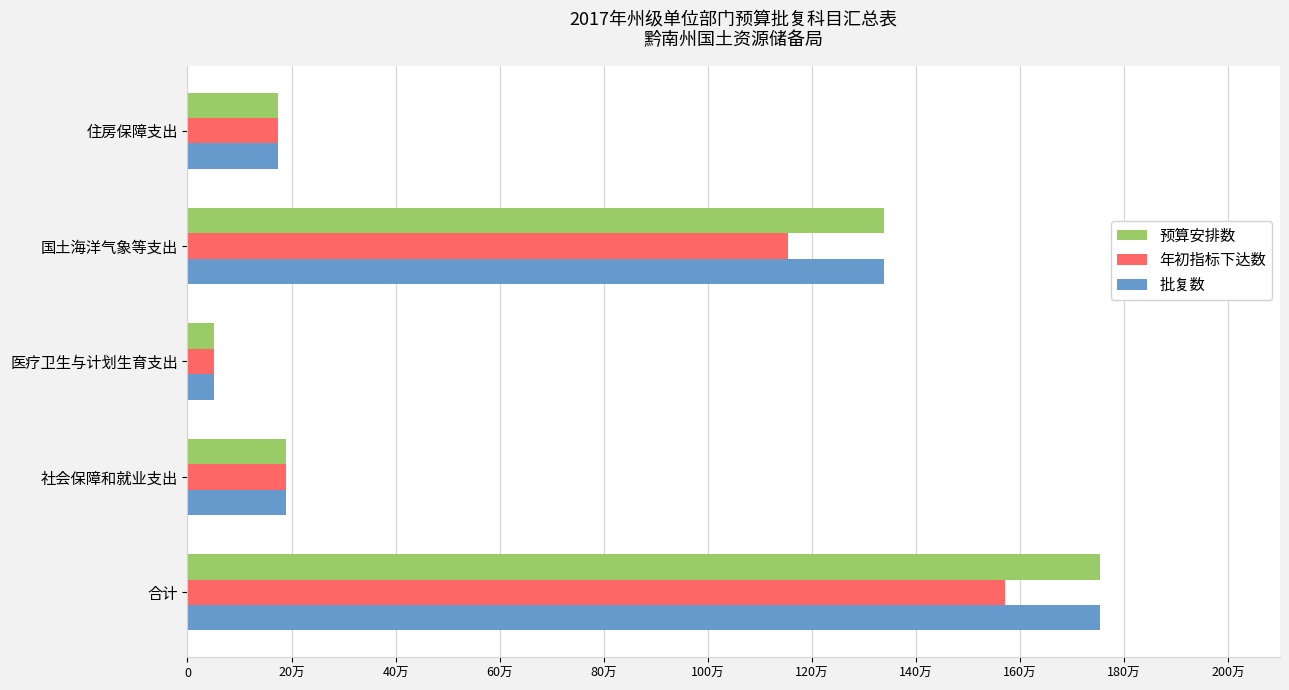

What are all the series names shown in the legend?

预算安排数, 年初指标下达数, 批复数